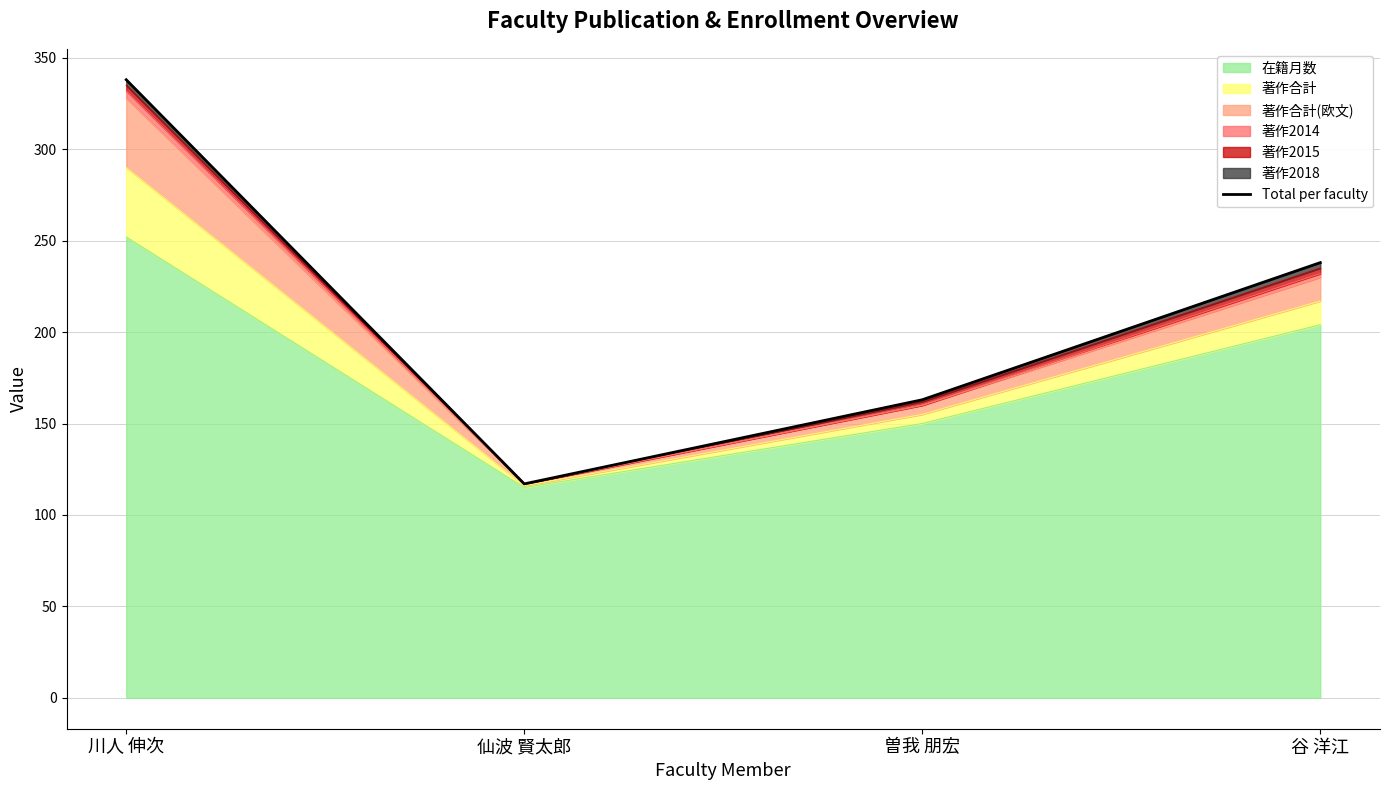

Does the chart display data point markers on the line(s)?

No